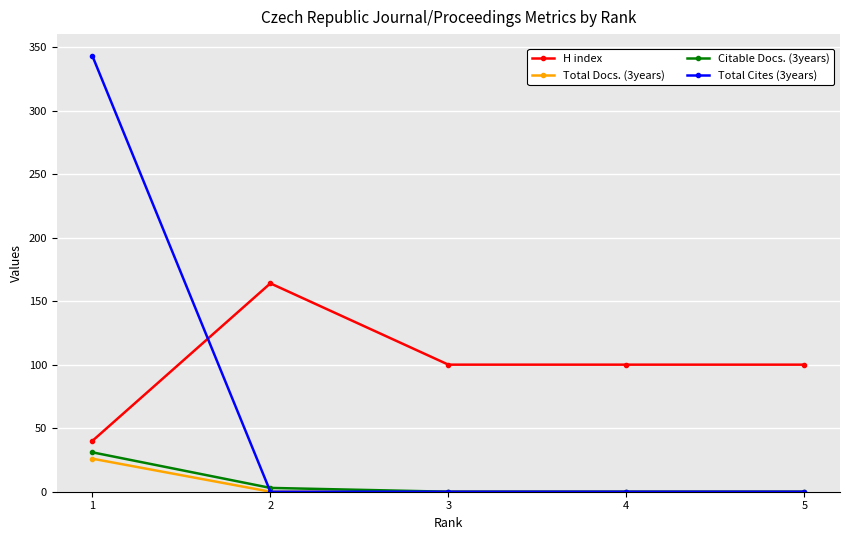

Reading left to right, transcribe all the data shown in this chart.

H index: 40	164	100	100	100
Total Docs. (3years): 26	0	0	0	0
Citable Docs. (3years): 31	3	0	0	0
Total Cites (3years): 343	0	0	0	0